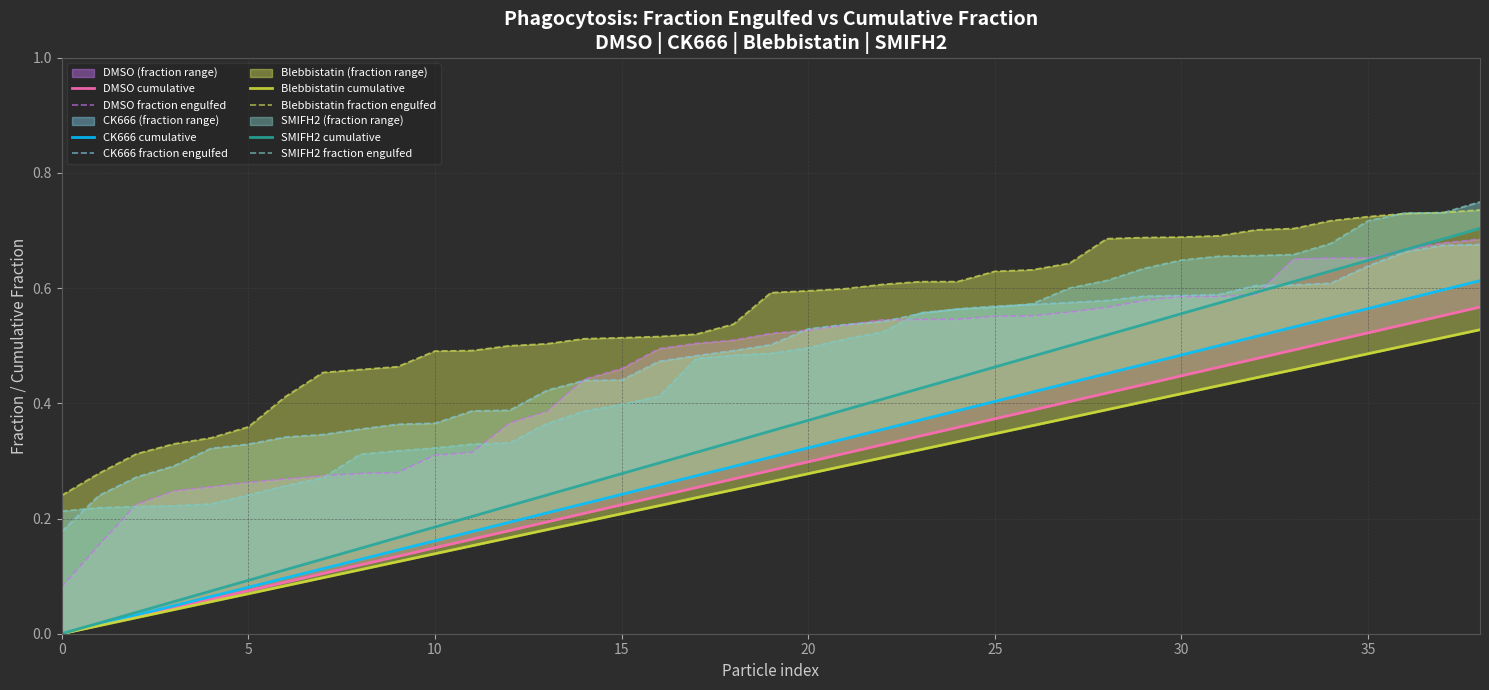

Which label corresponds to the largest value in the chart?

38